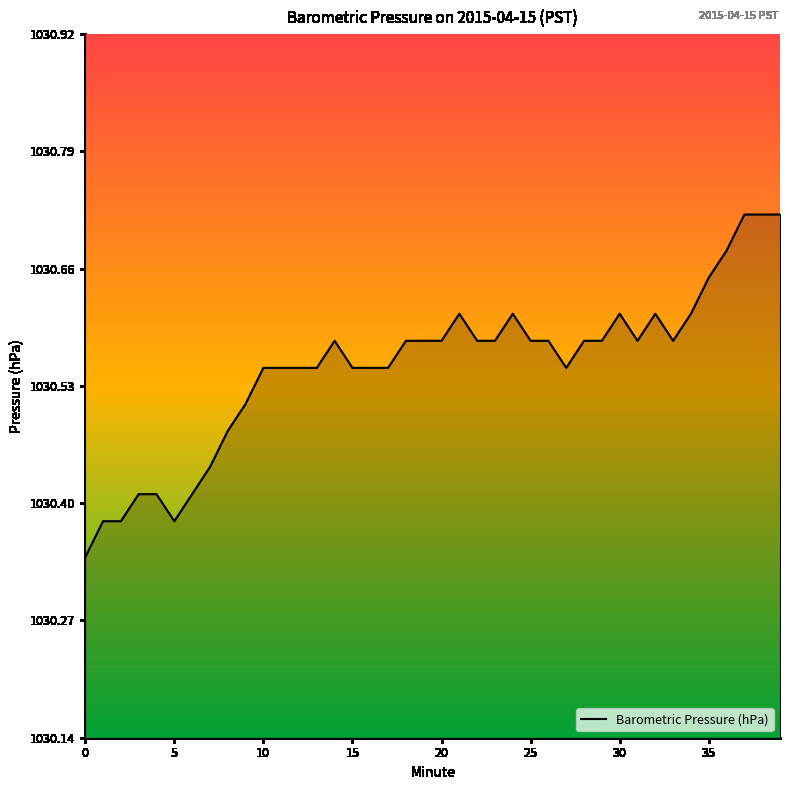

What is the difference between the maximum and minimum values?

0.4